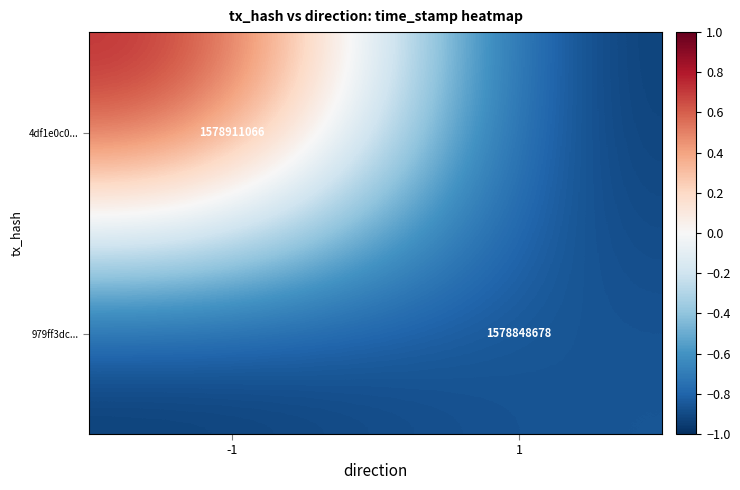

Is it true that 4df1e0c0... equals 2571325292 at -1?

False